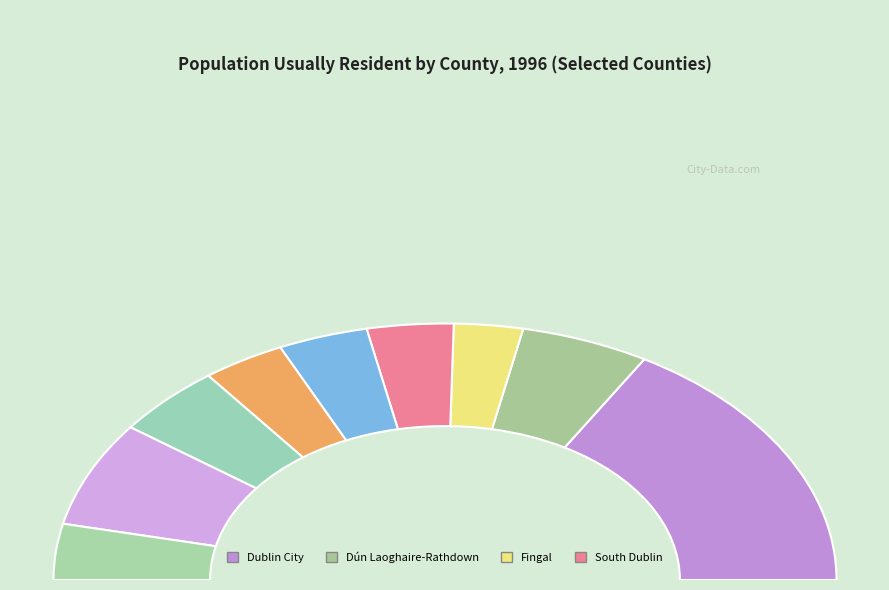

How much of the chart is everything except Kerry?

93.2%